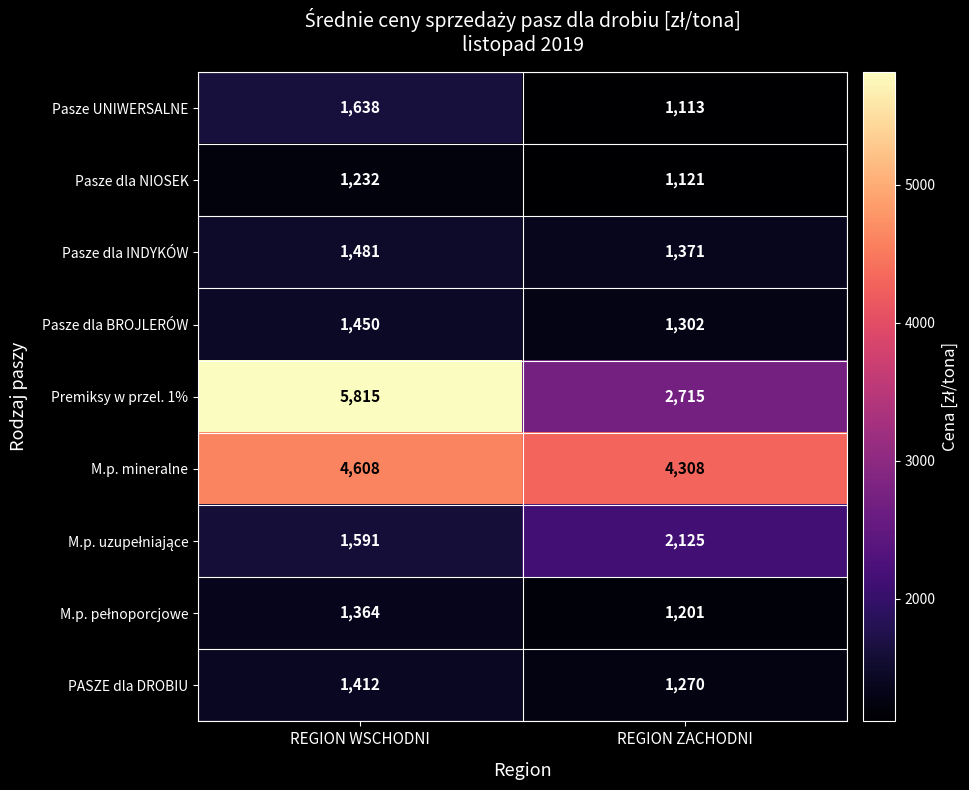

What is the approximate value of Pasze dla INDYKÓW at REGION WSCHODNI?

1481